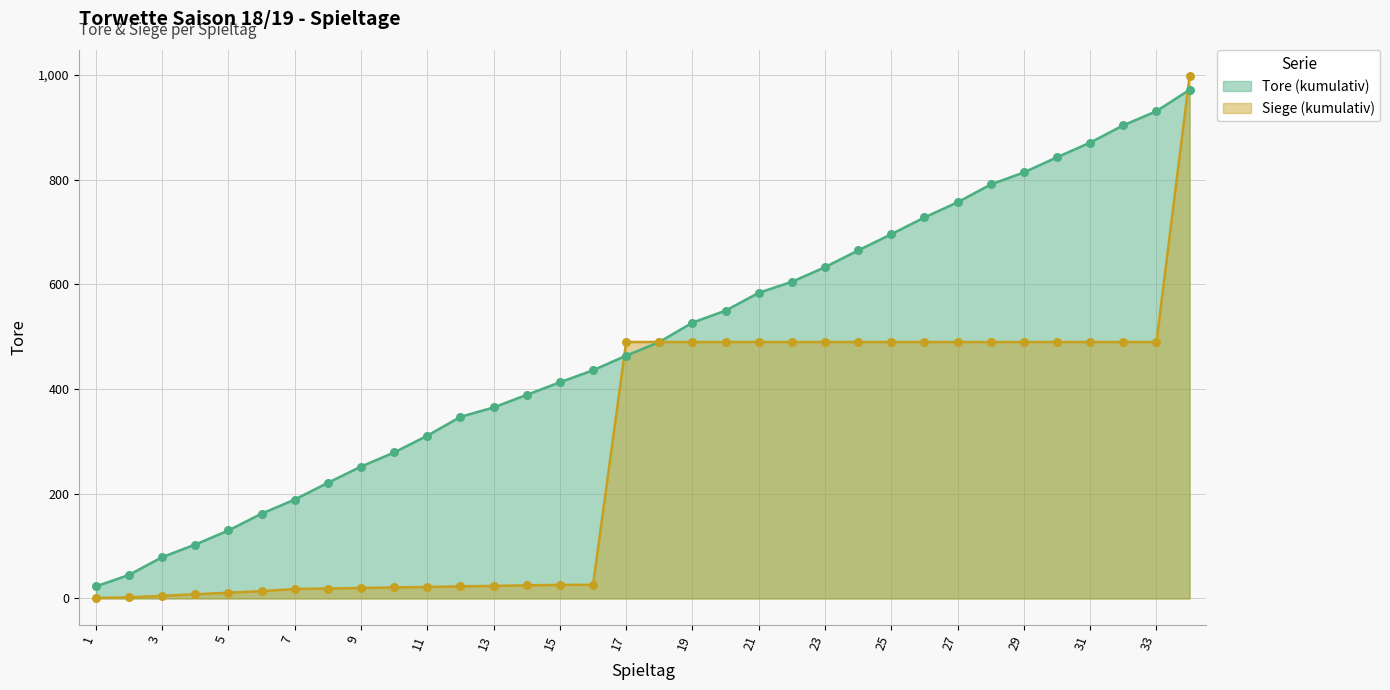

At which category is the sum across all series the highest?

34